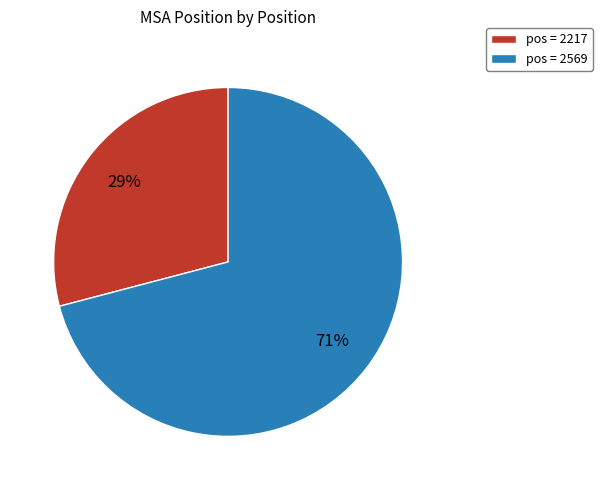

Approximately how many times larger is the value at pos = 2569 compared to pos = 2217?

2.4